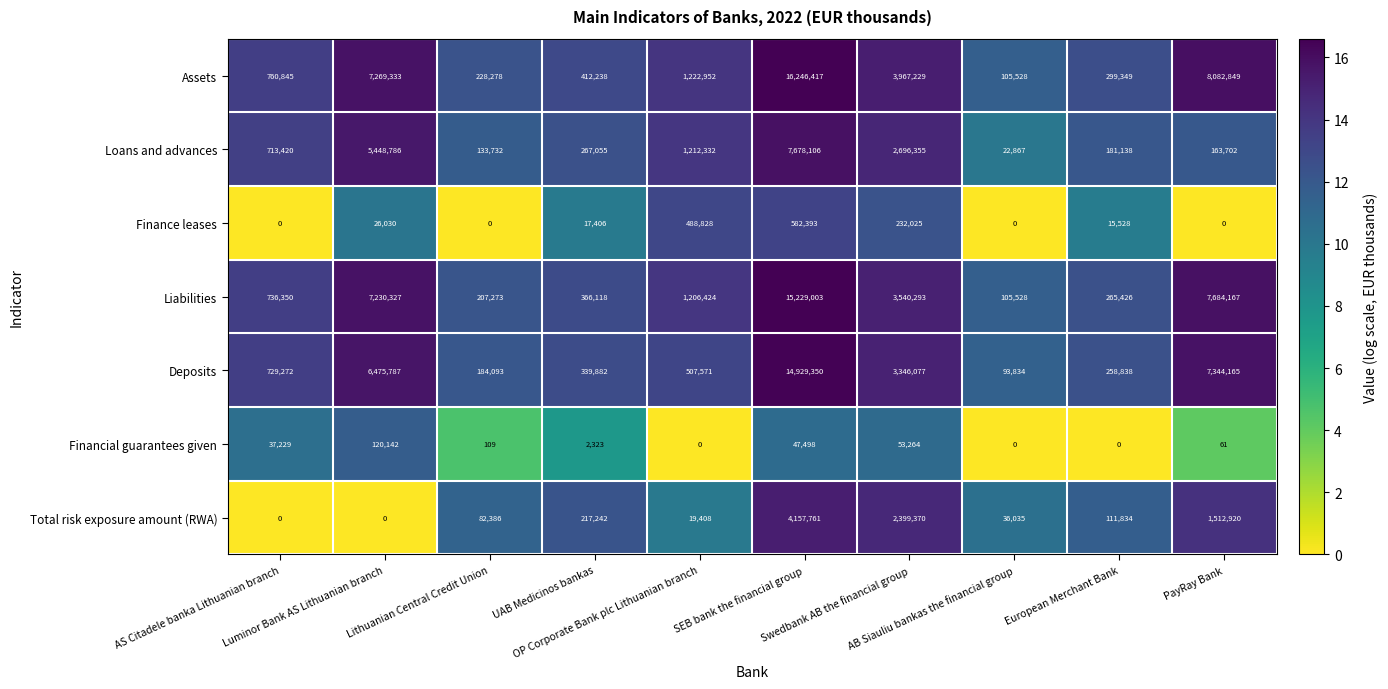

At how many categories does at least one series exceed 5921832?

3